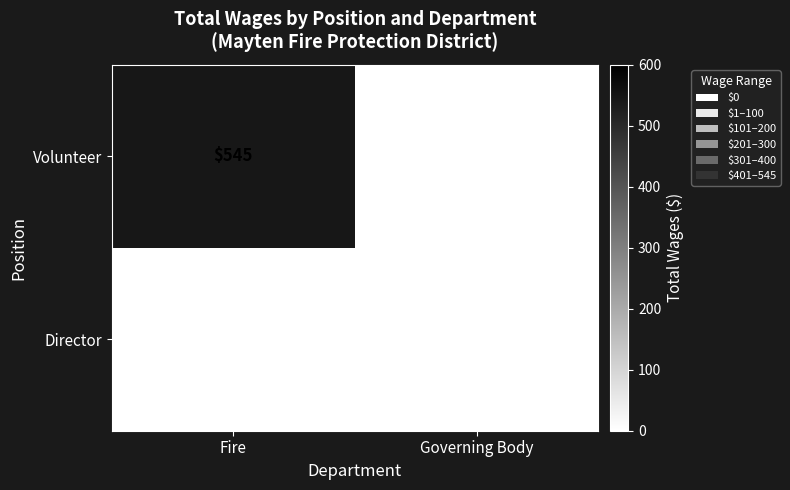

Count the number of data series in this chart.

2